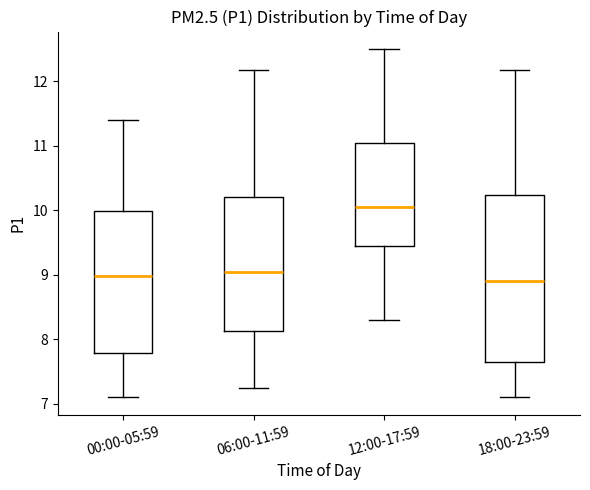

Comparing the boxes themselves (not the whiskers), which one is the tallest?

18:00-23:59